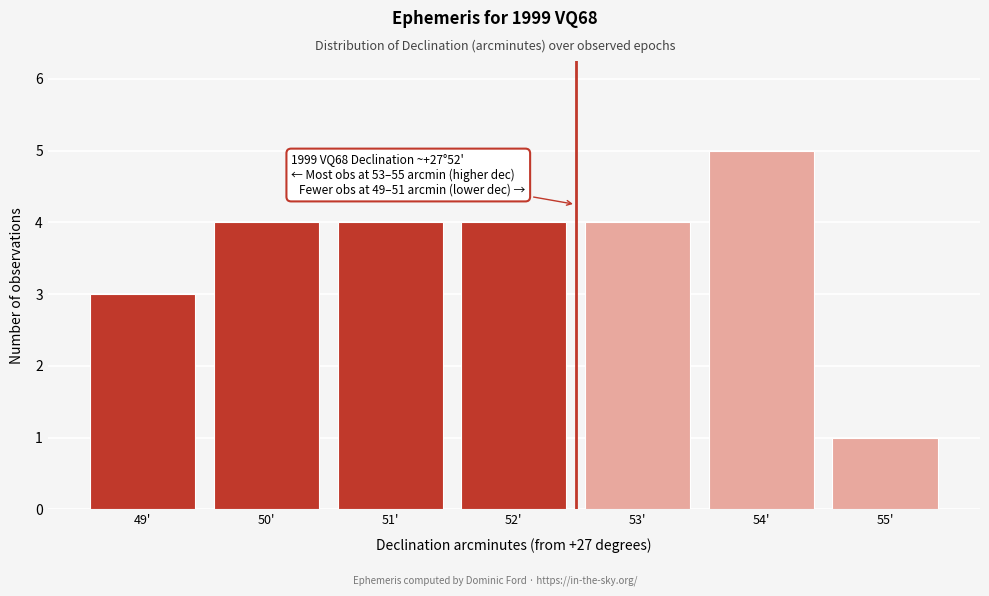

Over which range of the x-axis is the bar tallest?

53.5 to 54.5